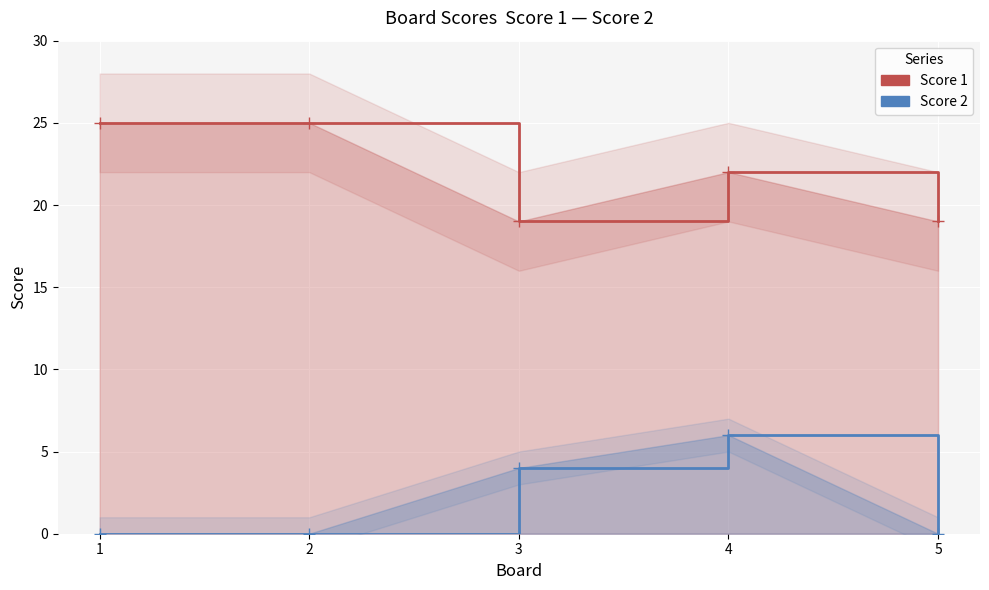

Which series changed the most between 1 and 5?

Score 1